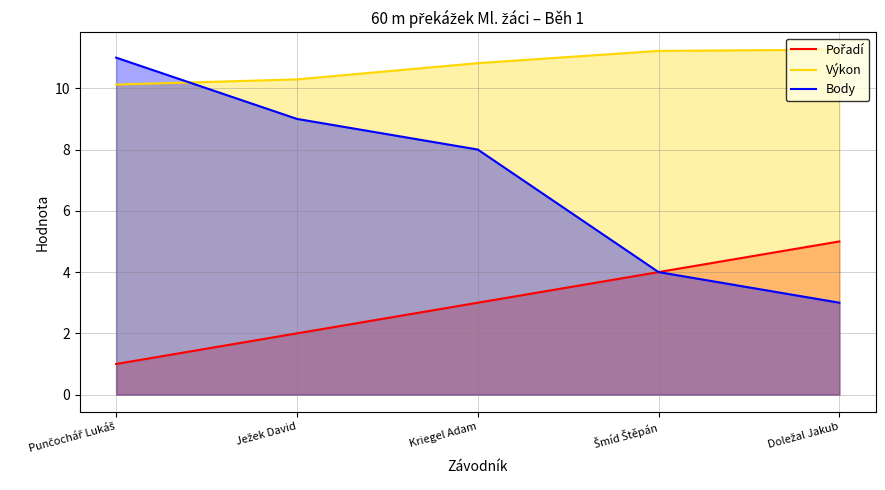

True or false: Body has more than 1 points higher than both neighbors.

False